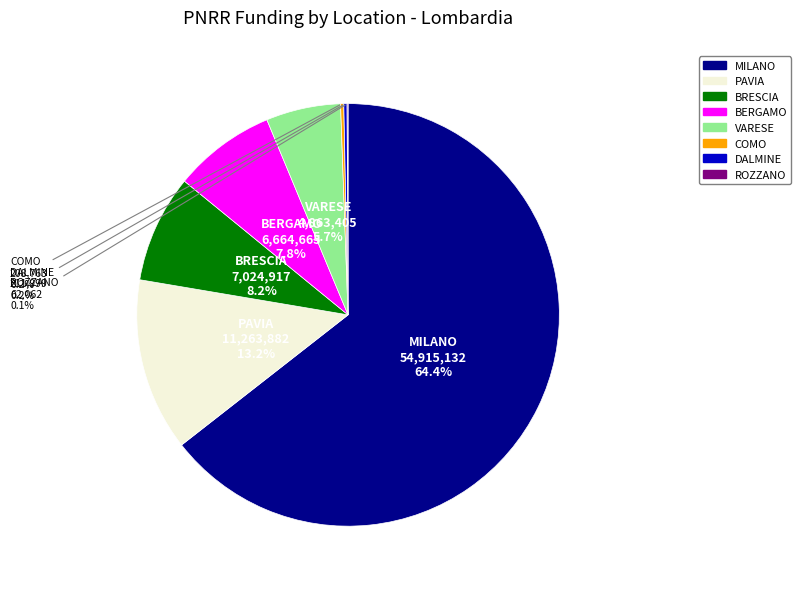

What percentage is NOT represented by BRESCIA?

91.8%